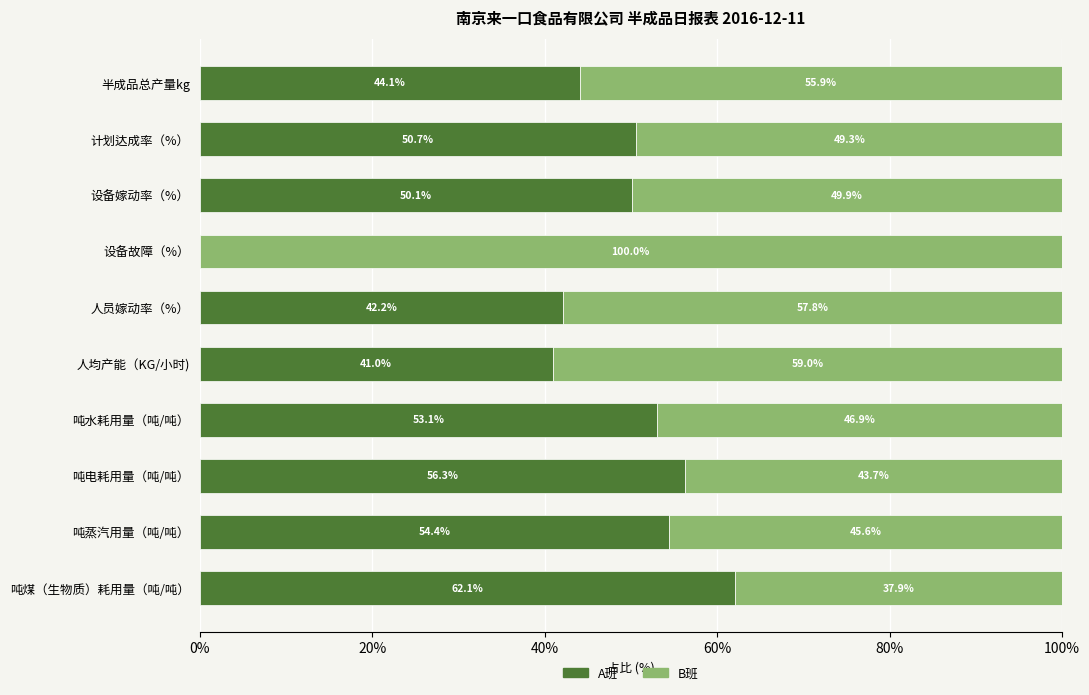

How many positive values does the A班 series have?

9